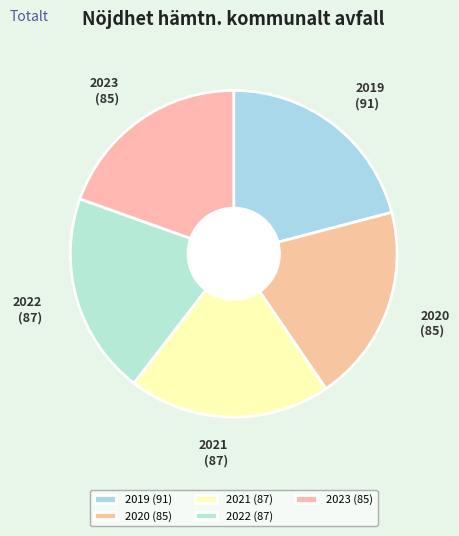

Between 2019 and 2022, which is larger?

2019